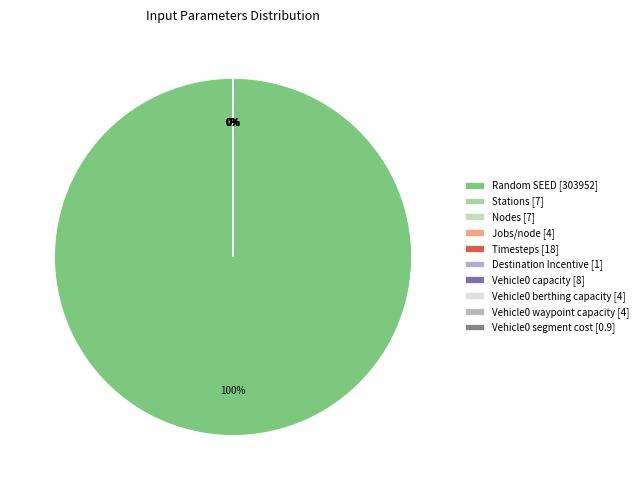

Between Vehicle0 berthing capacity and Stations, which is larger?

Stations